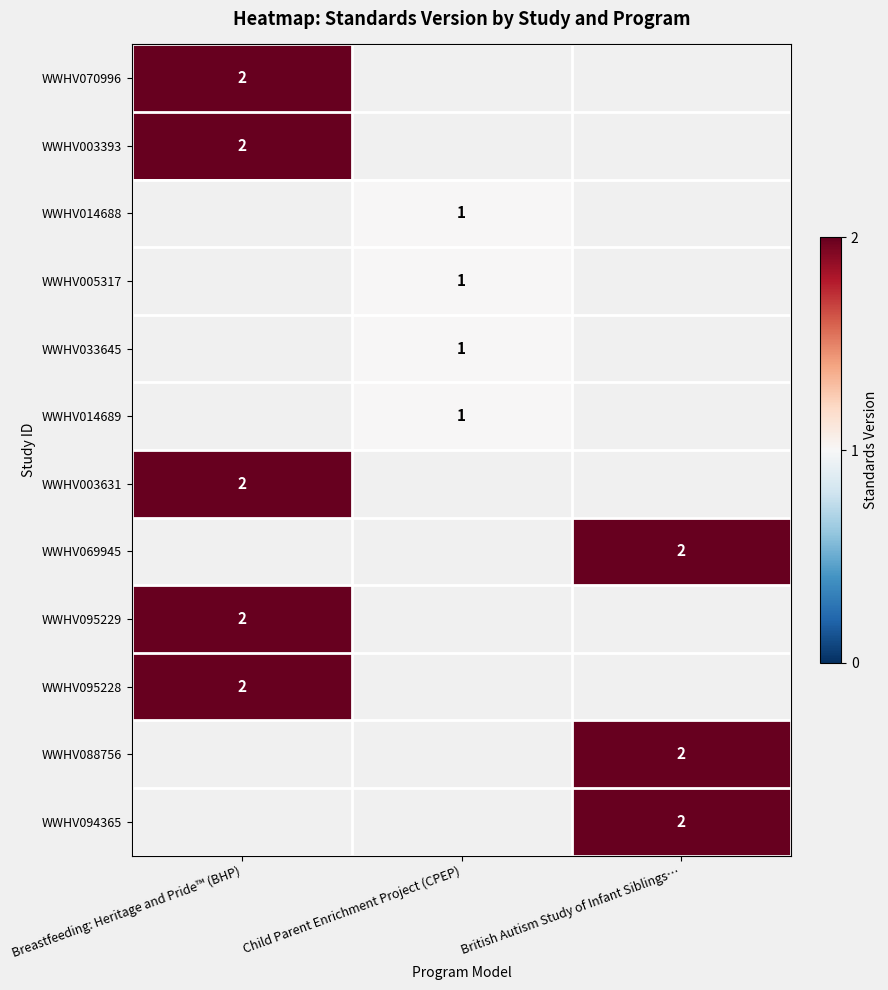

The WWHV095228 series shows 1 at Breastfeeding: Heritage and Pride™ (BHP). True or false?

False